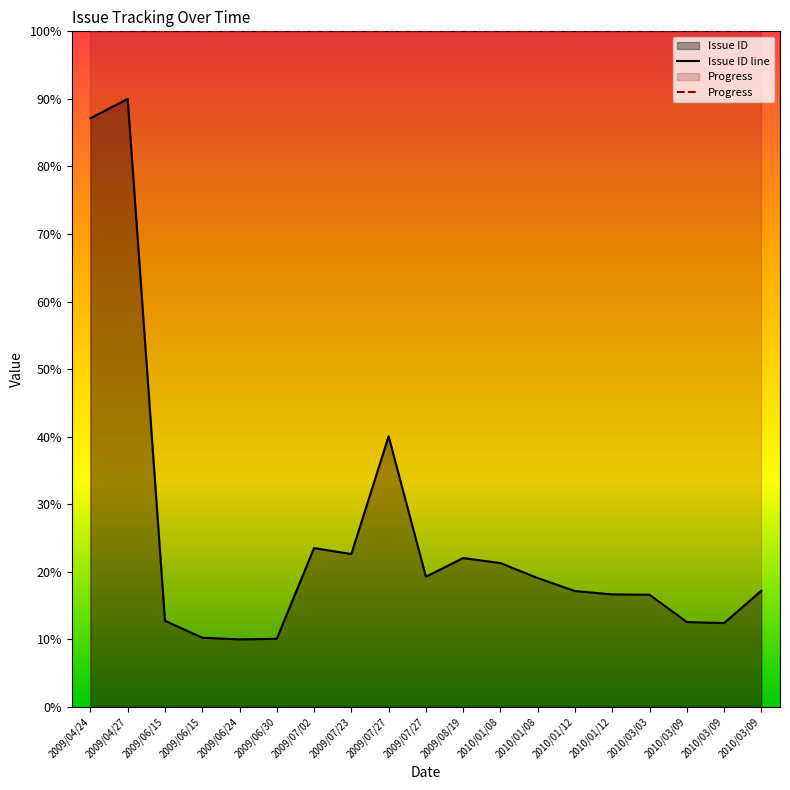

Rank the categories by value from highest to lowest.

2009/04/27, 2009/04/24, 2009/07/27, 2009/07/02, 2009/07/23, 2009/08/19, 2010/01/08, 2009/07/27, 2010/01/08, 2010/03/09, 2010/01/12, 2010/01/12, 2010/03/03, 2009/06/15, 2010/03/09, 2010/03/09, 2009/06/15, 2009/06/30, 2009/06/24